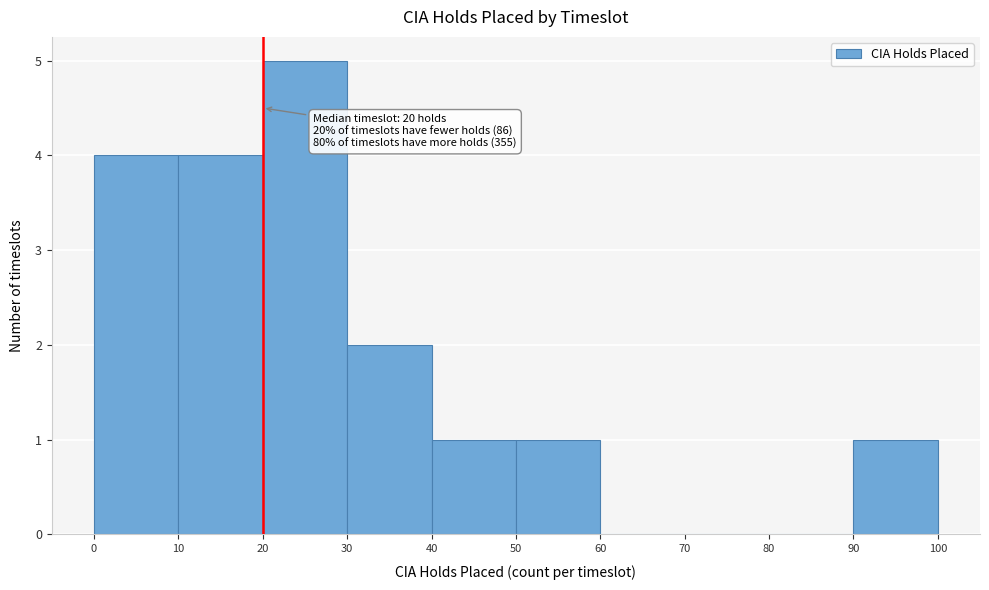

Over which range of the x-axis is the bar tallest?

20 to 30